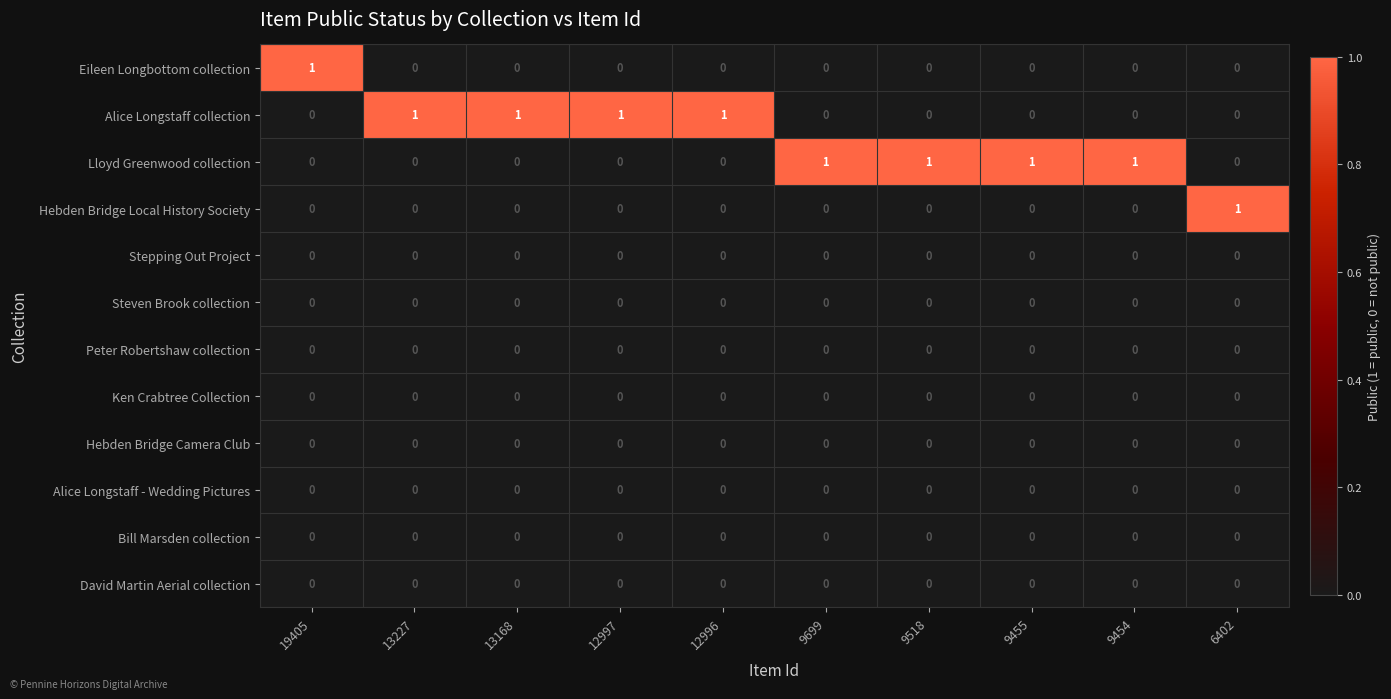

Is the value of Alice Longstaff - Wedding Pictures at 12997 greater than the value of Alice Longstaff collection at 13168?

No